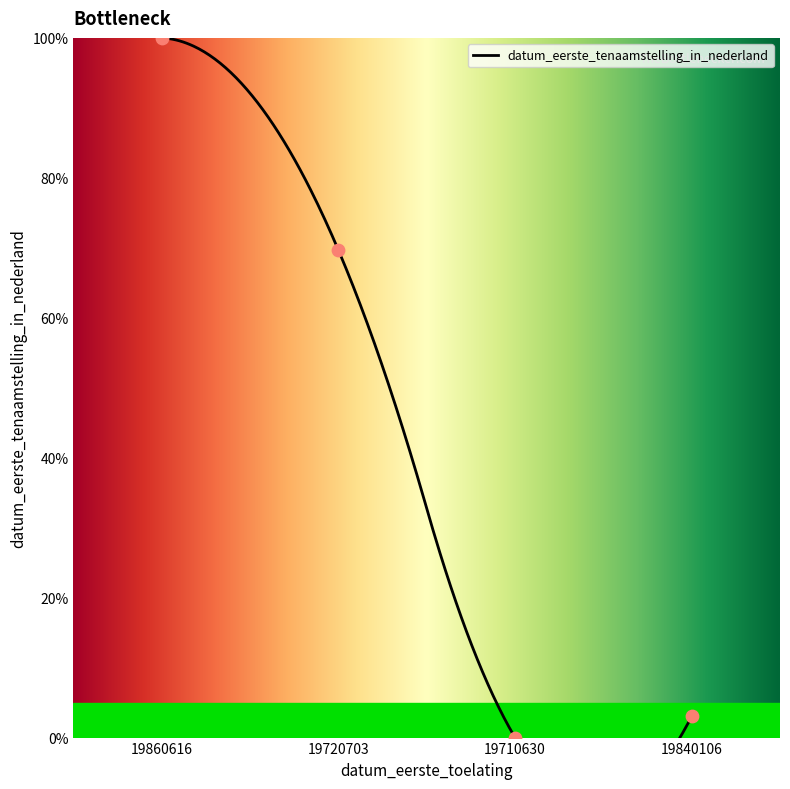

Between 19720703 and 19710630, which is larger?

19720703